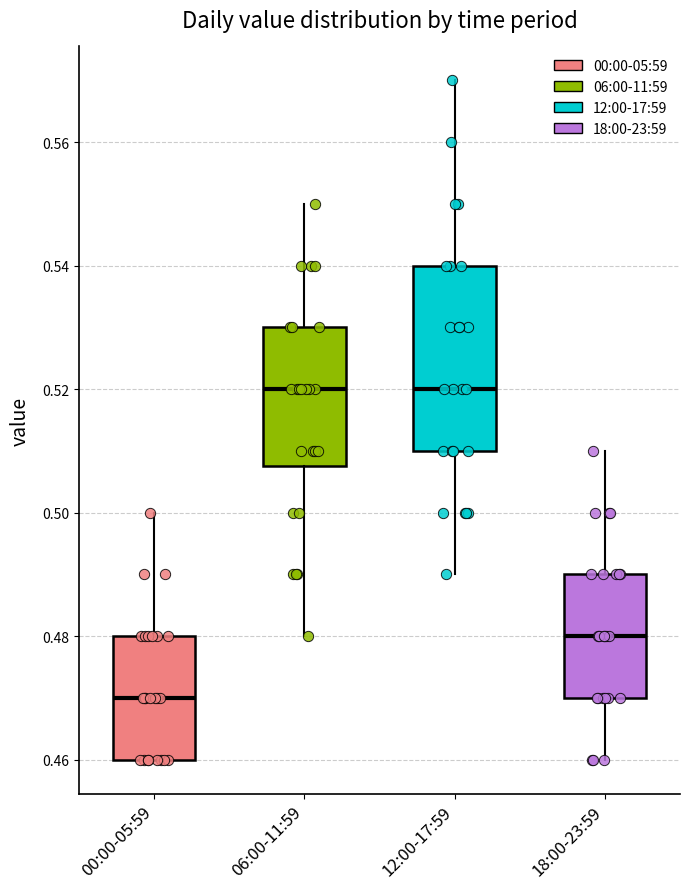

Which box is the tallest, from its lower edge to its upper edge?

12:00-17:59